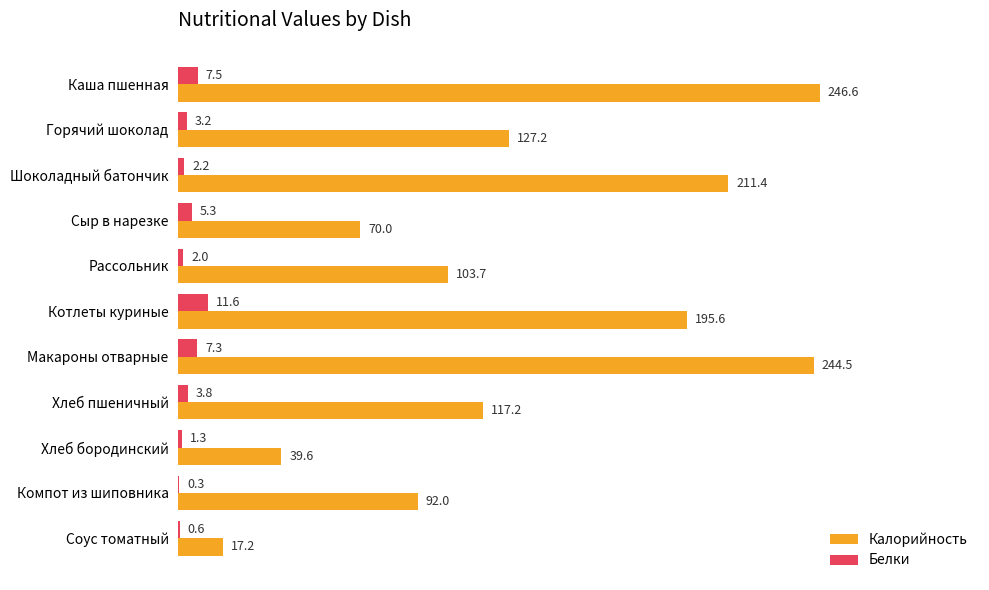

Between Шоколадный батончик and Котлеты куриные, which series saw the biggest shift?

Калорийность